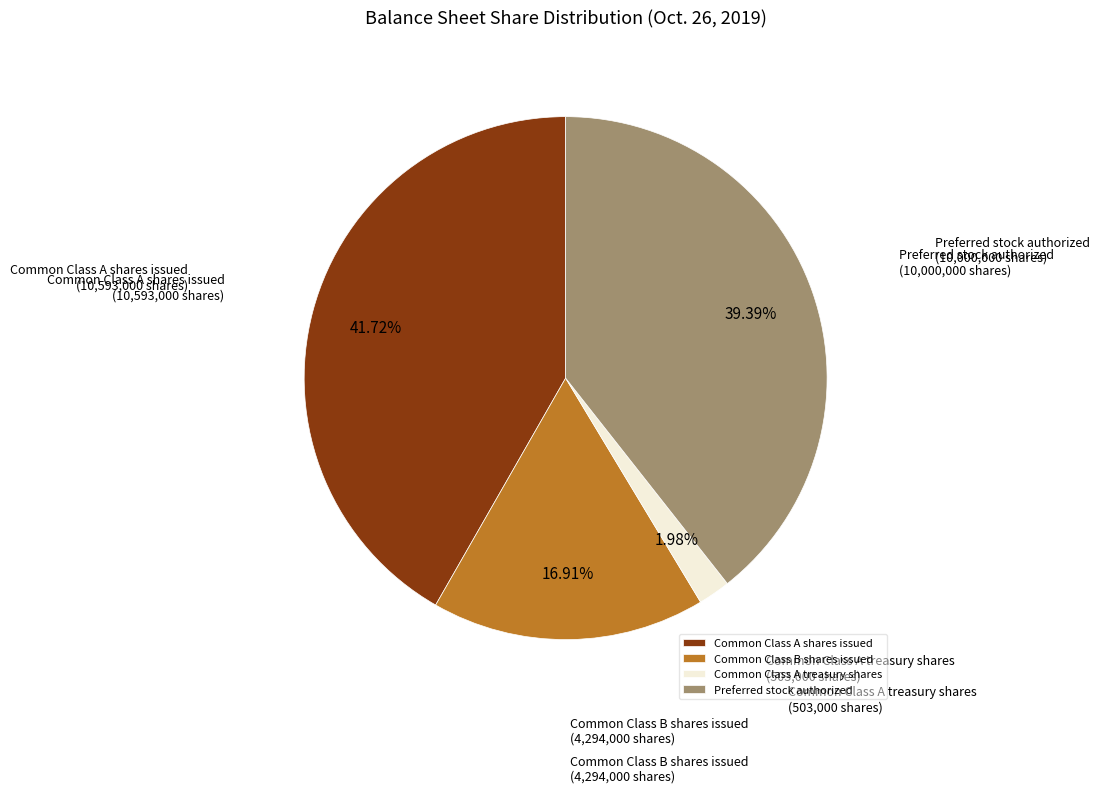

Which slice is the smallest?

Common Class A treasury shares